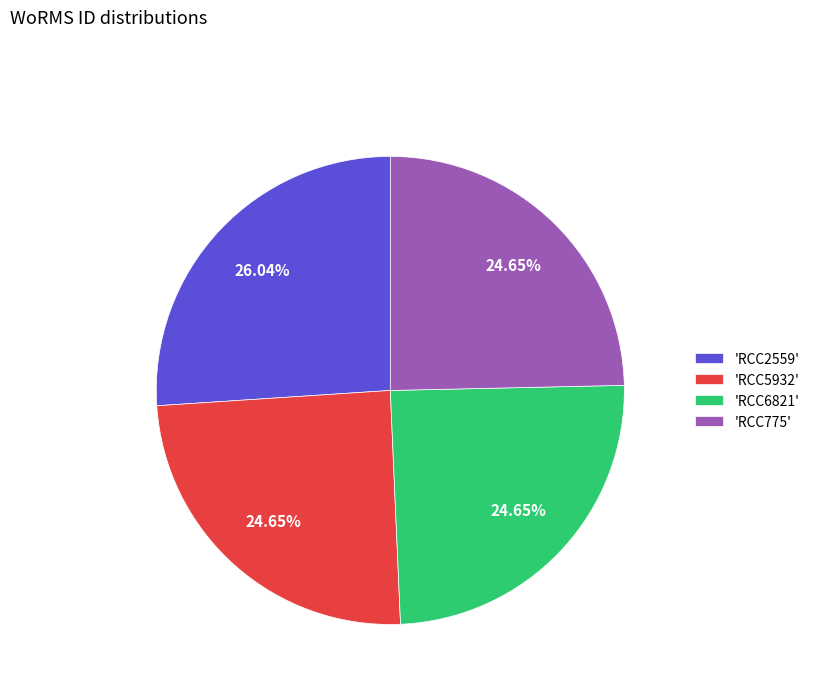

To the nearest percent, what is the average slice percentage?

25%